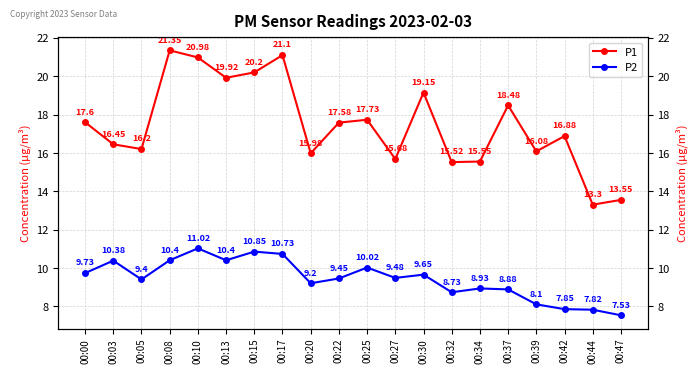

Is it true that P2 equals 7.2 at 00:17?

False